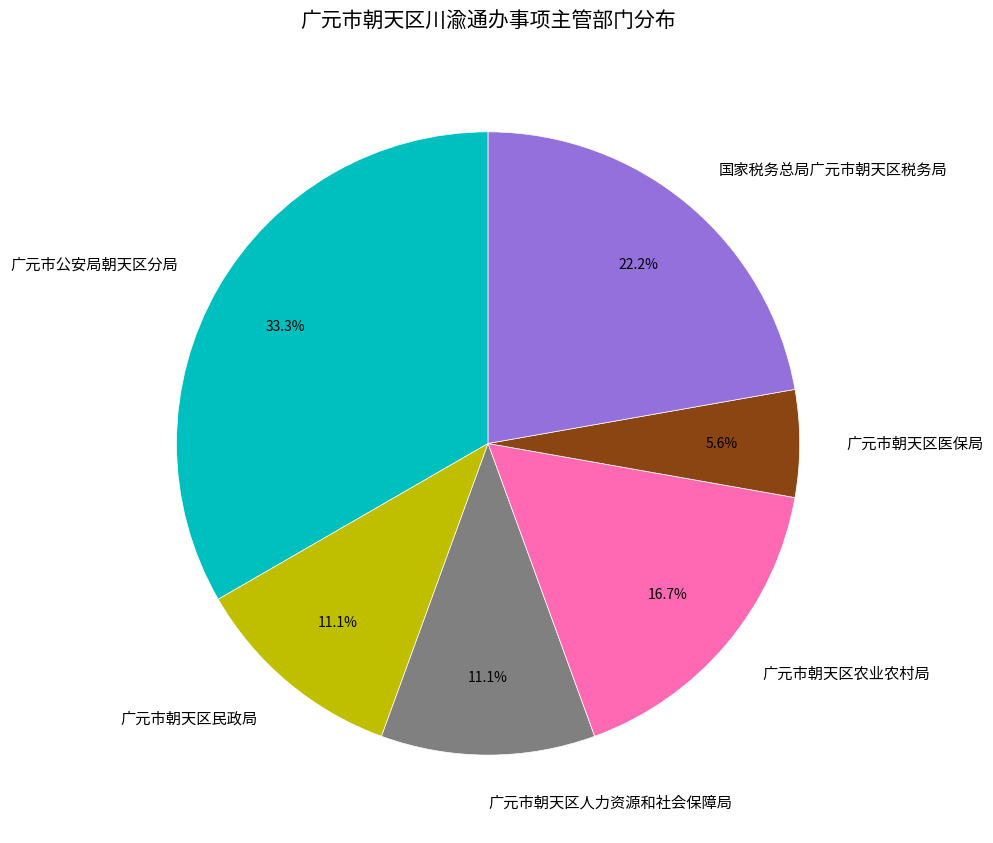

Do 国家税务总局广元市朝天区税务局 and 广元市朝天区医保局 together represent more than half of the pie?

No